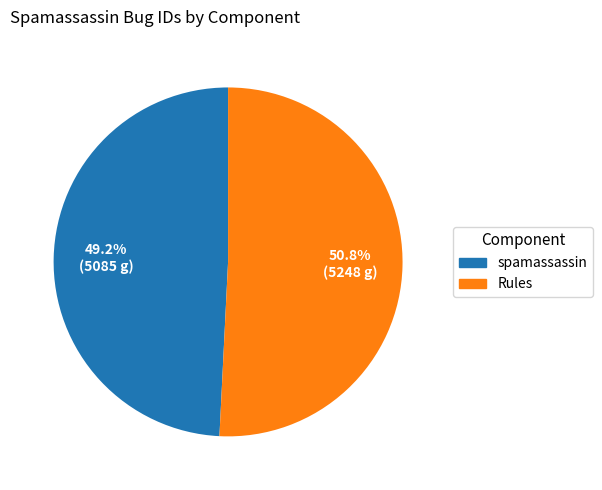

What is the largest slice in the pie chart?

Rules